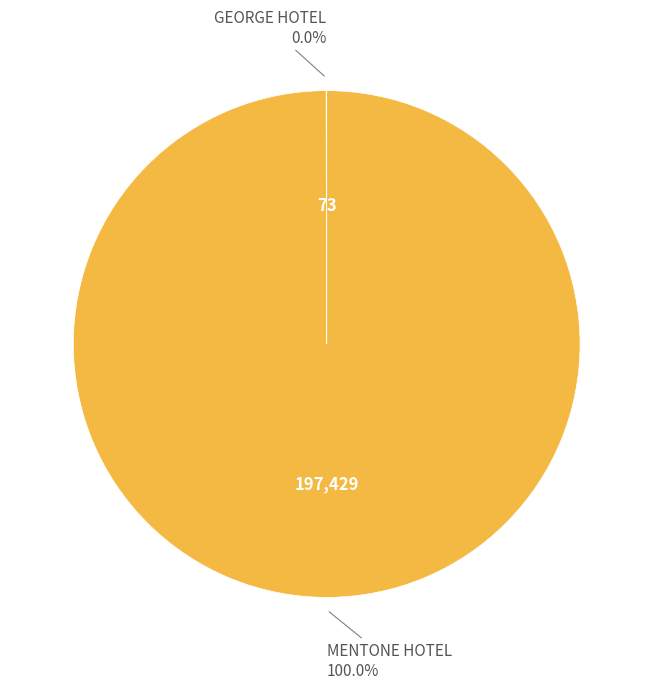

Is there any slice that represents more than half of the pie?

Yes